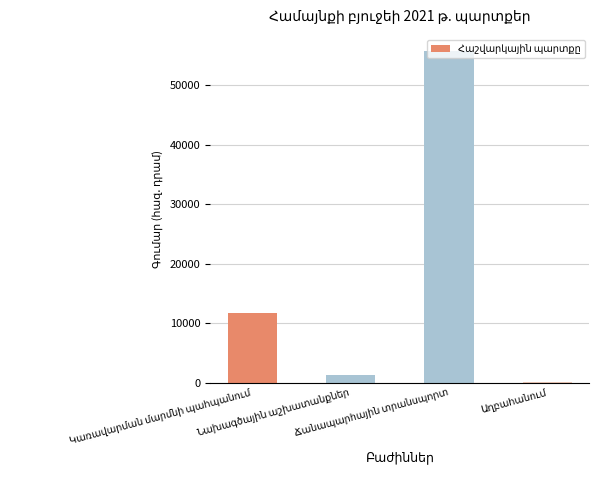

What is the greatest value displayed?

55664.8